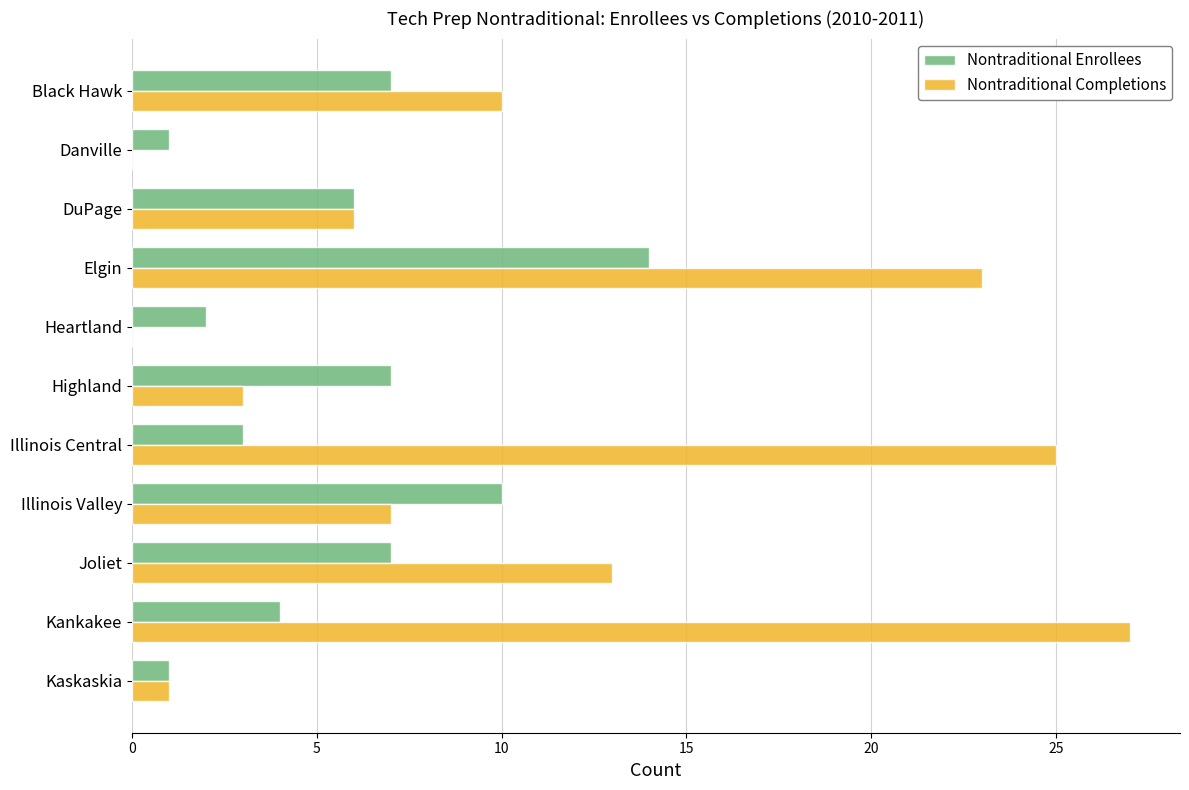

What is the greatest value displayed?

27